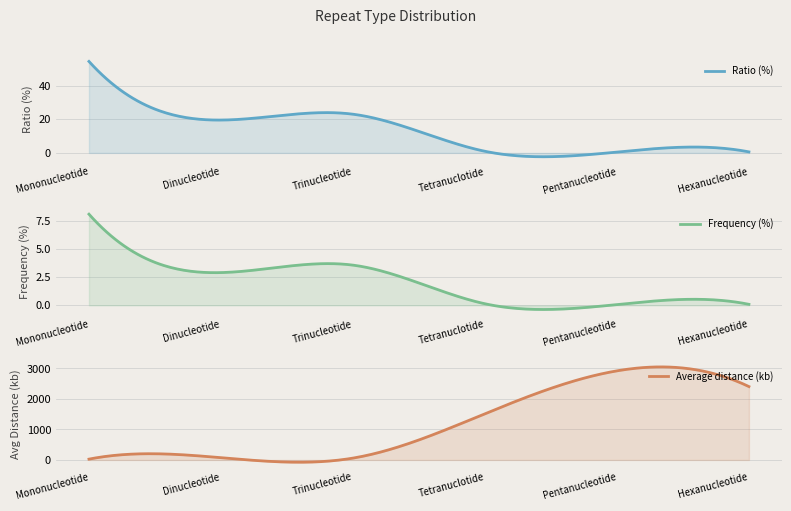

At which category does the chart reach its peak across all series?

Pentanucleotide